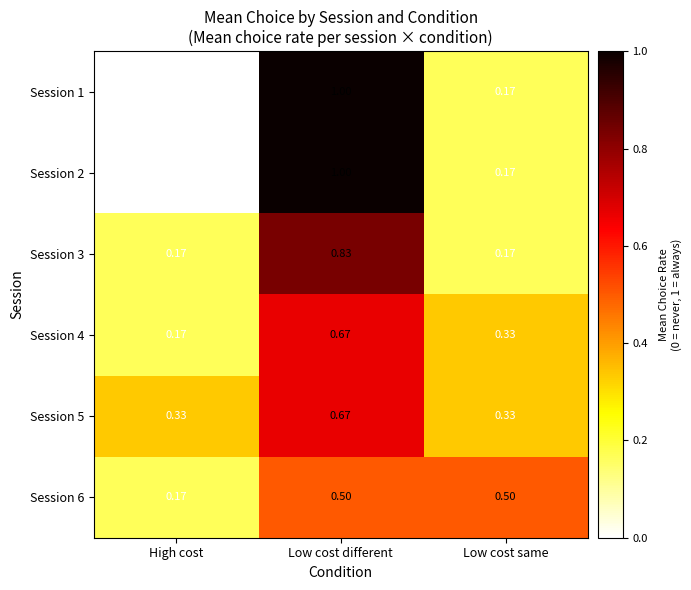

At which label is Session 6 closest to 0?

High cost